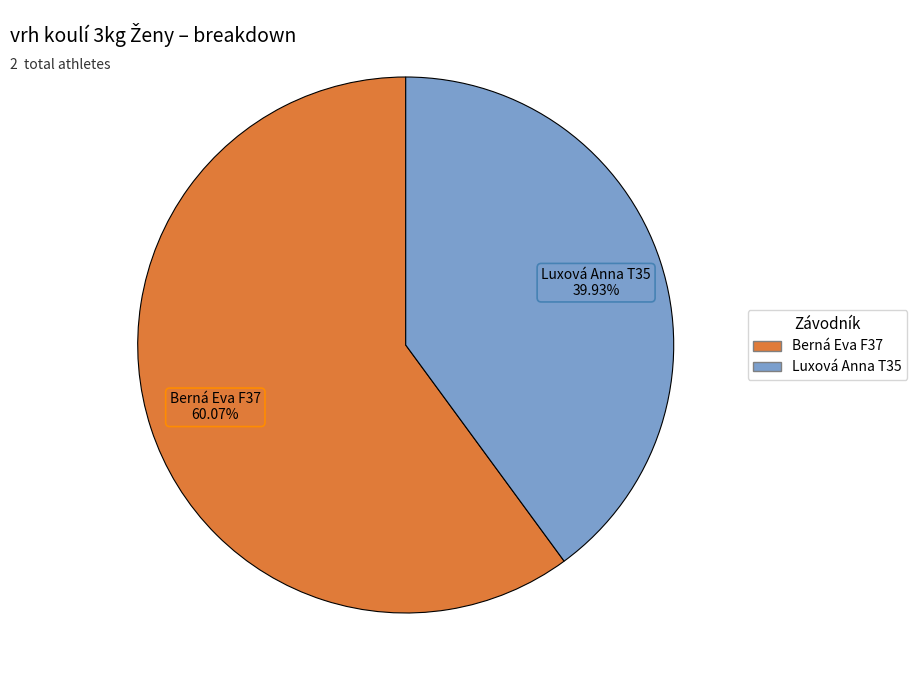

To the nearest percent, what portion does Berná Eva F37 represent?

60%